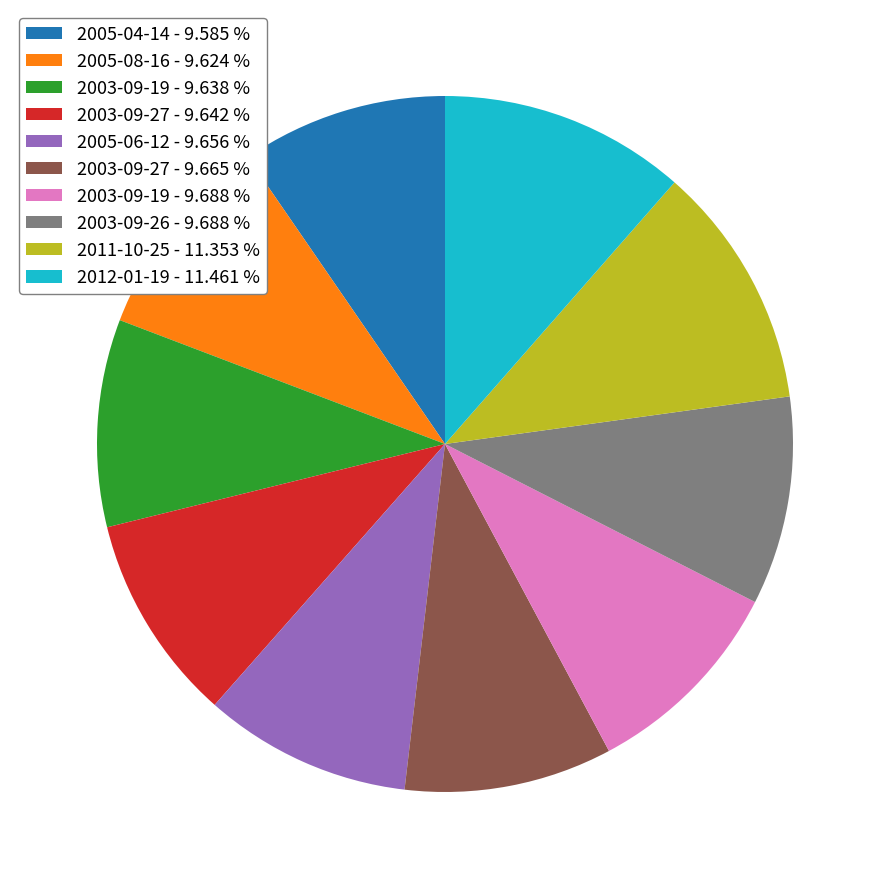

Approximately how many times larger is the value at 2012-01-19 - 11.461 % compared to 2003-09-19 - 9.638 %?

1.2